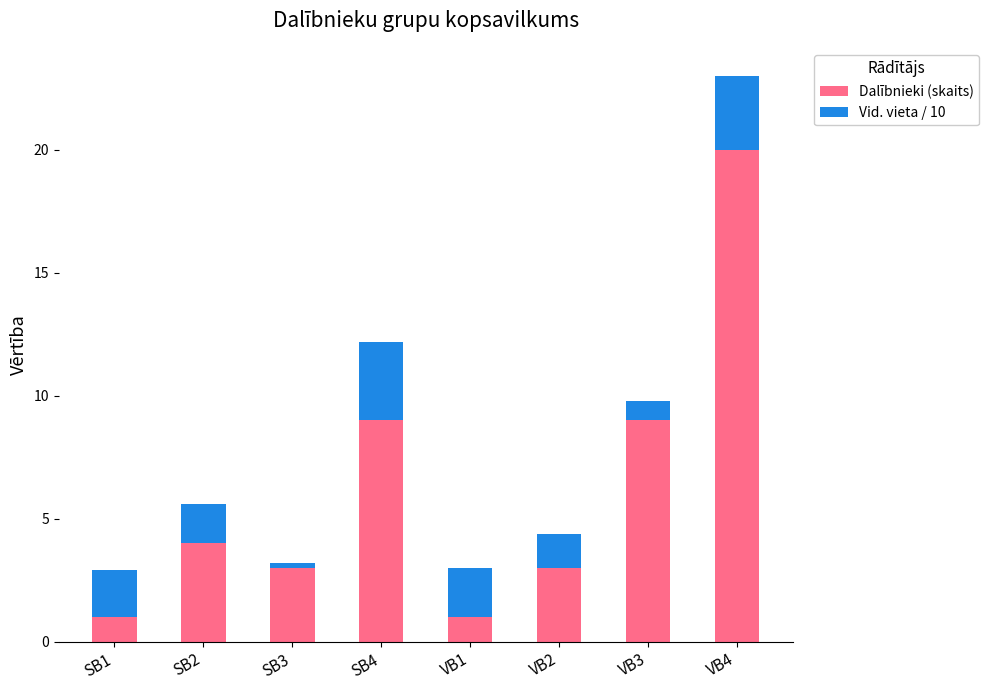

Reading left to right, transcribe the values for Dalībnieki (skaits).

SB1=1.0	SB2=4.0	SB3=3.0	SB4=9.0	VB1=1.0	VB2=3.0	VB3=9.0	VB4=20.0